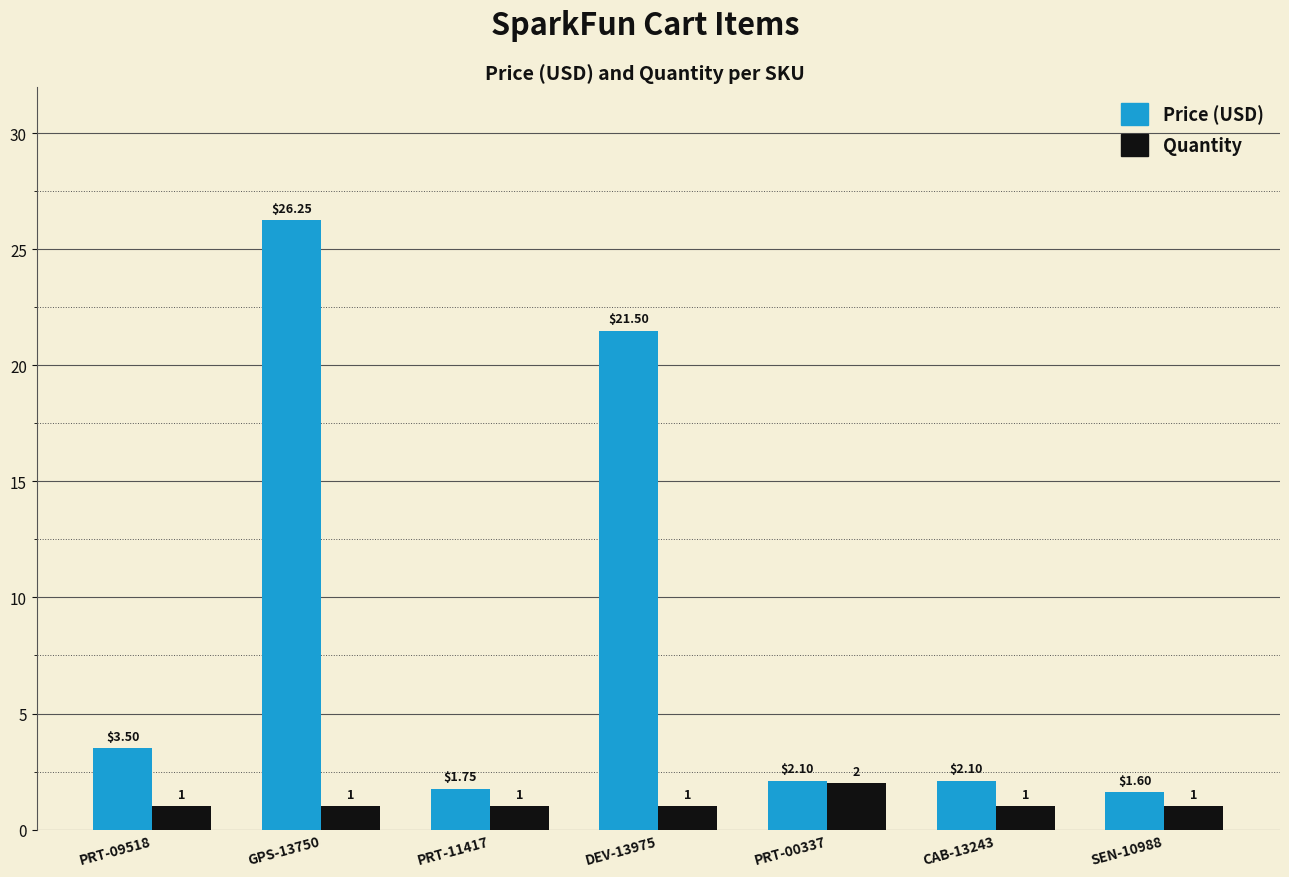

At how many categories does at least one series exceed 18?

2